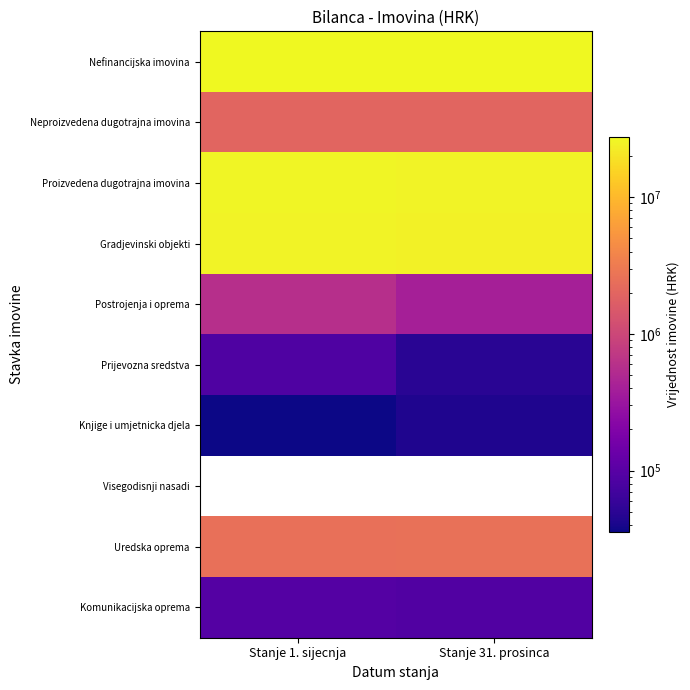

List the labels in order of Knjige i umjetnicka djela value, largest first.

Stanje 31. prosinca, Stanje 1. sijecnja